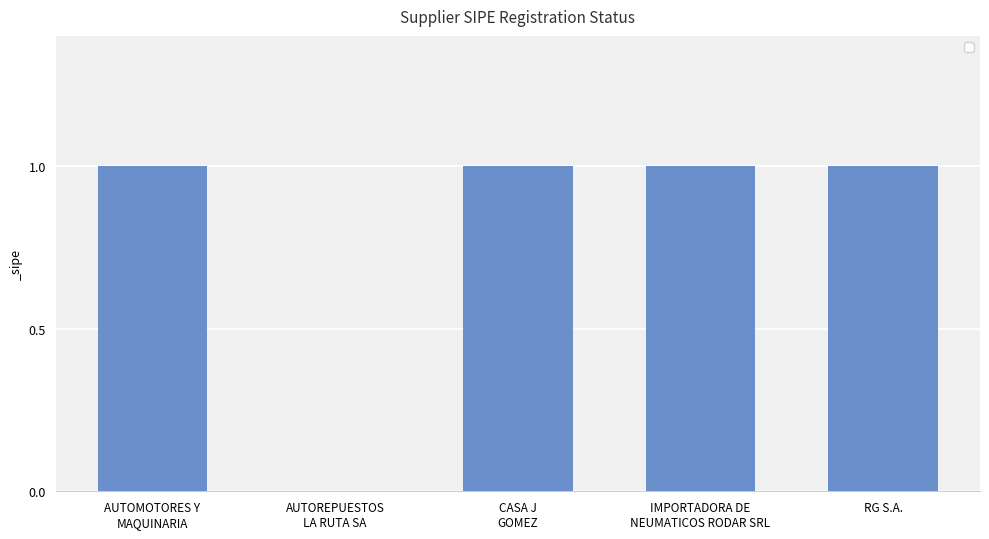

The chart shows a value of 1 at RG S.A.. True or false?

True